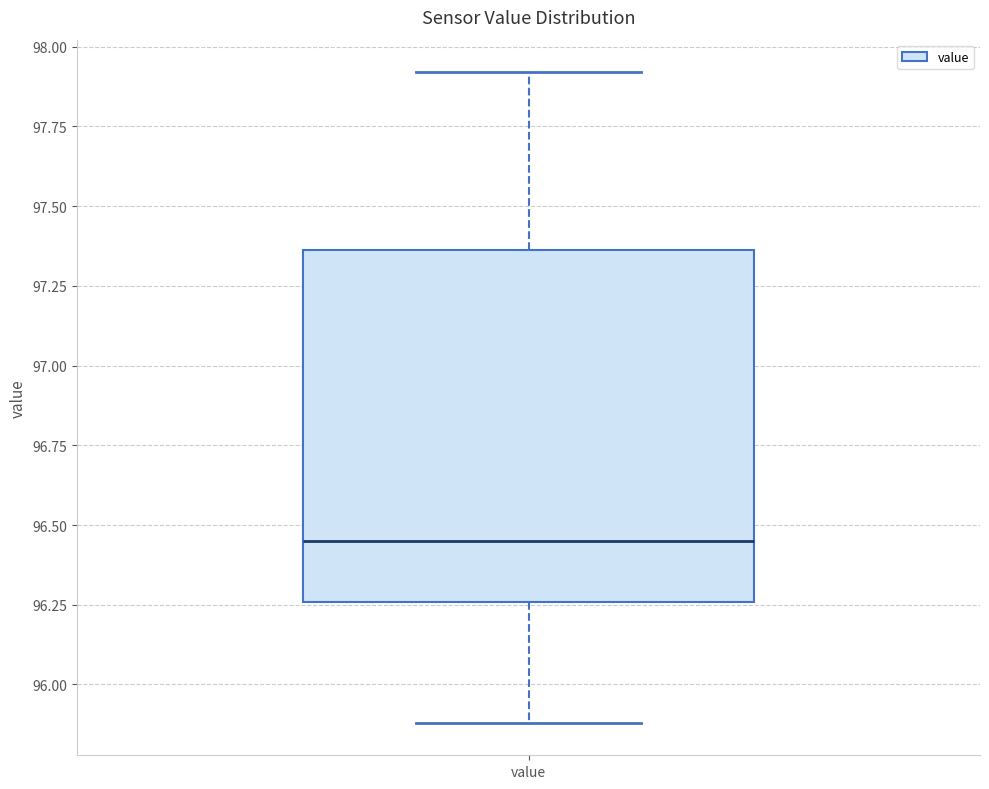

Transcribe this box plot: give where the median line is, the range the box spans, and where the two whiskers end, as read against the y-axis. The values are not printed on the chart, so give them approximately, as read against the axis.

median 96.45, box 96.25 to 97.35, whiskers 95.90 to 97.90